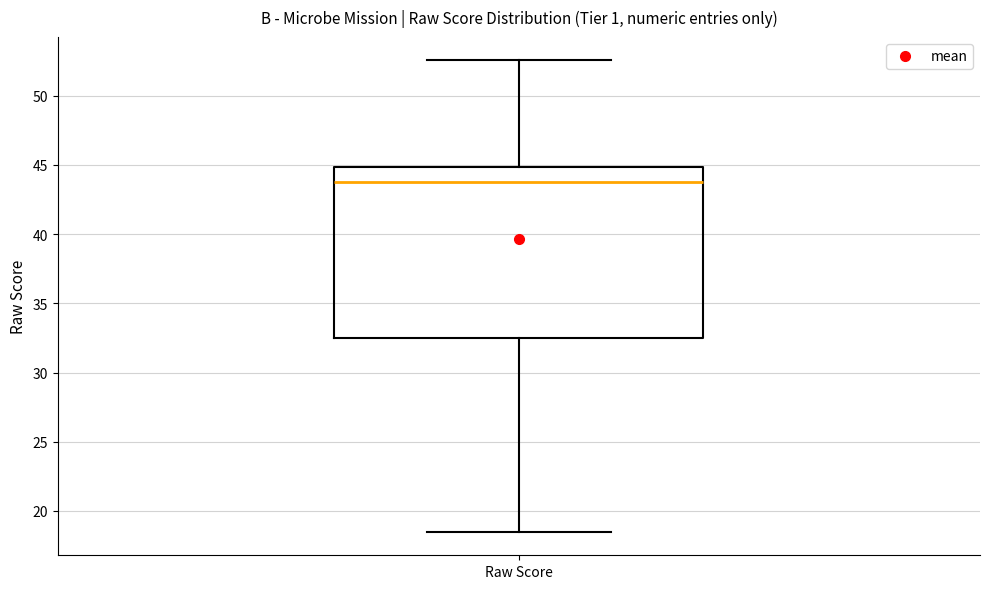

Where does the upper whisker of the box for Raw Score end on the y-axis? The values are not printed on the chart, so give them approximately, as read against the axis.

52.5